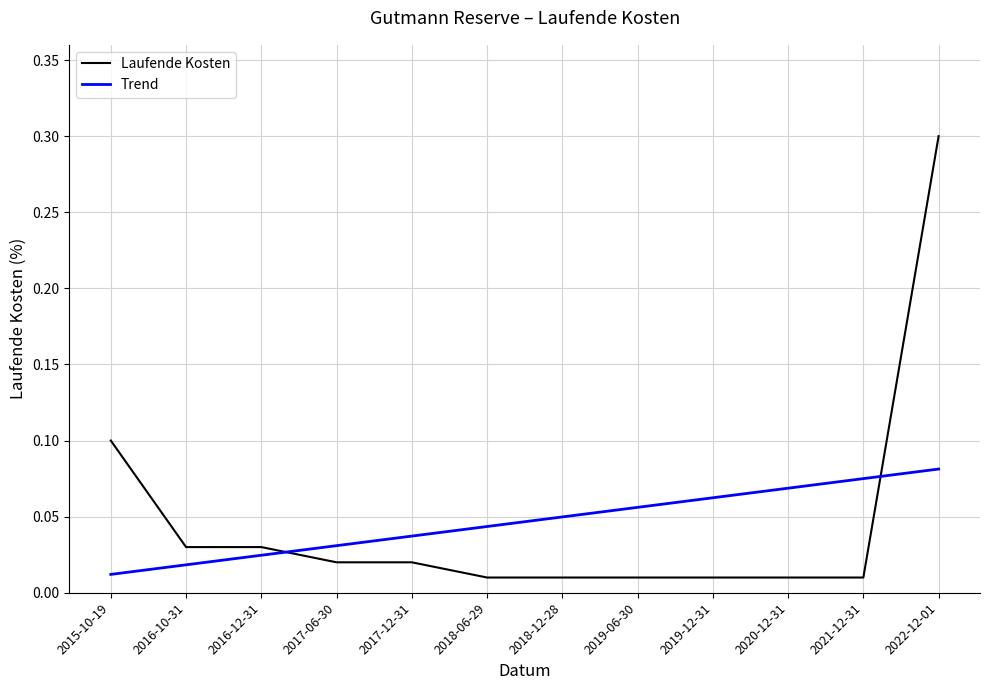

What position from the right is 2018-12-28?

6